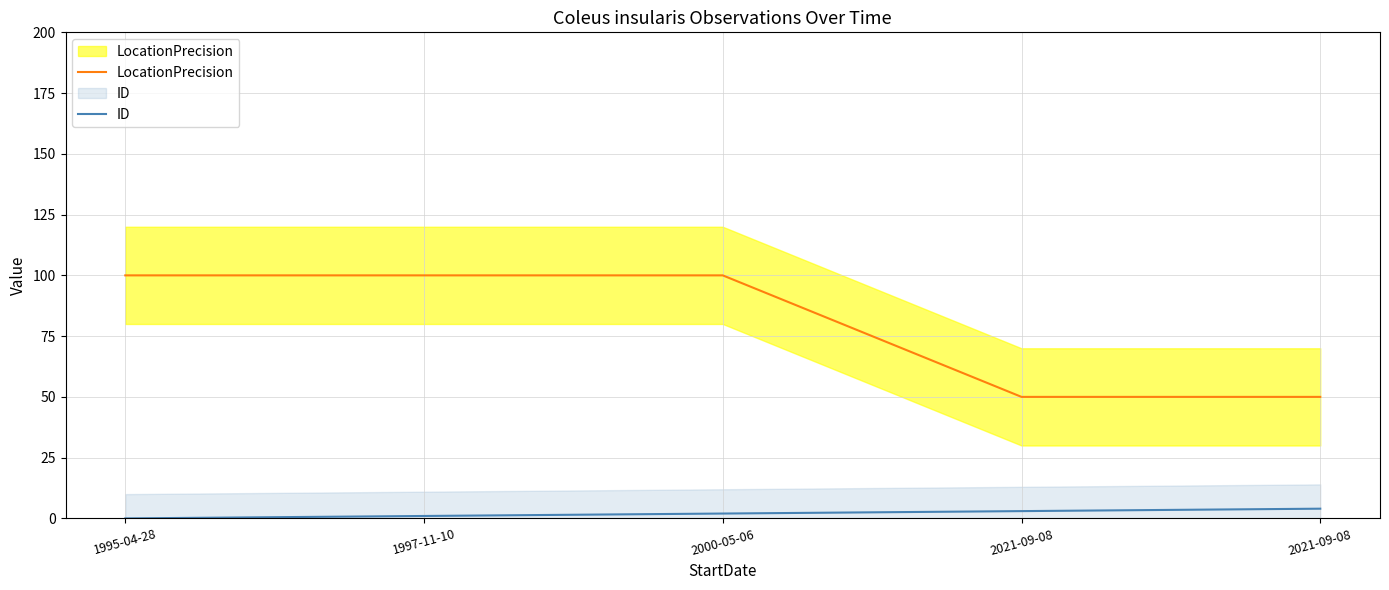

What is the average value of the ID series?

2